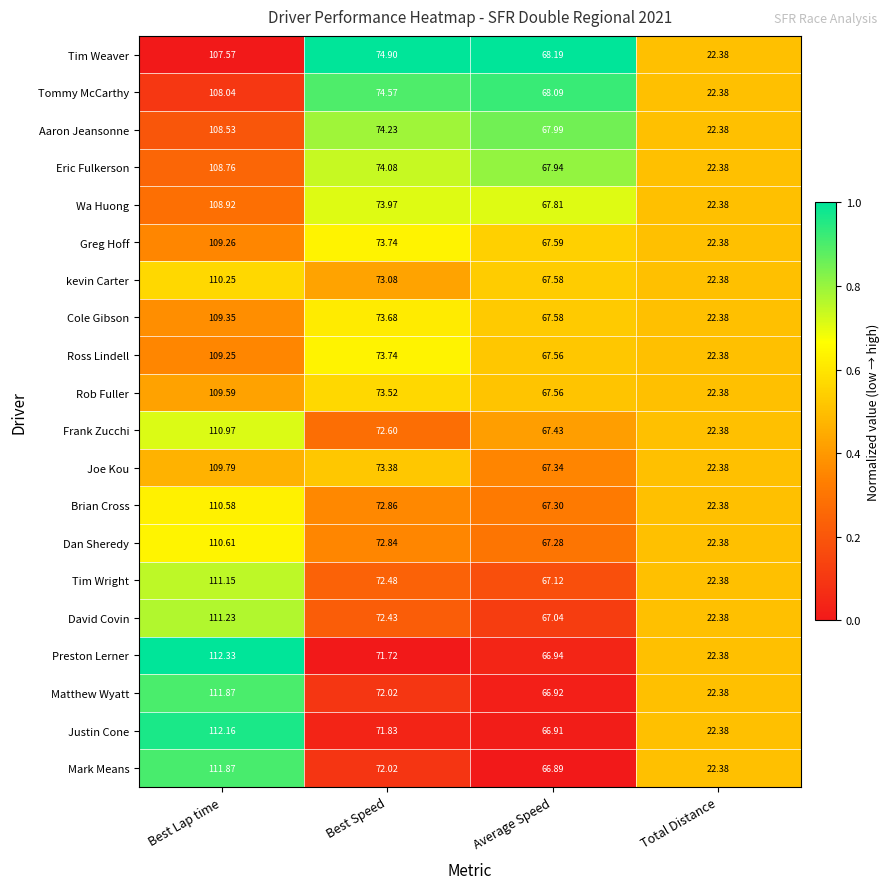

Which series has the widest spread of values?

Preston Lerner